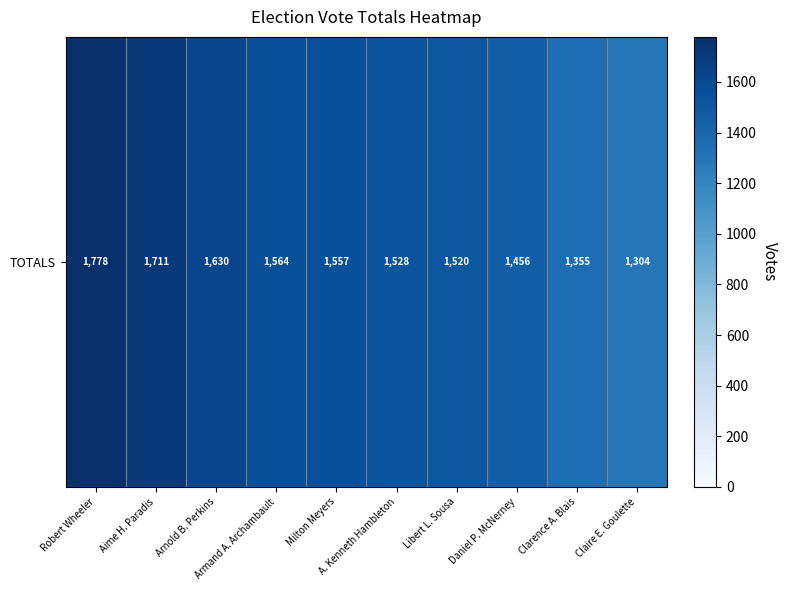

Rank the categories by value from lowest to highest.

Claire E. Goulette, Clarence A. Blais, Daniel P. McNerney, Libert L. Sousa, A. Kenneth Hambleton, Milton Meyers, Armand A. Archambault, Arnold B. Perkins, Aime H. Paradis, Robert Wheeler